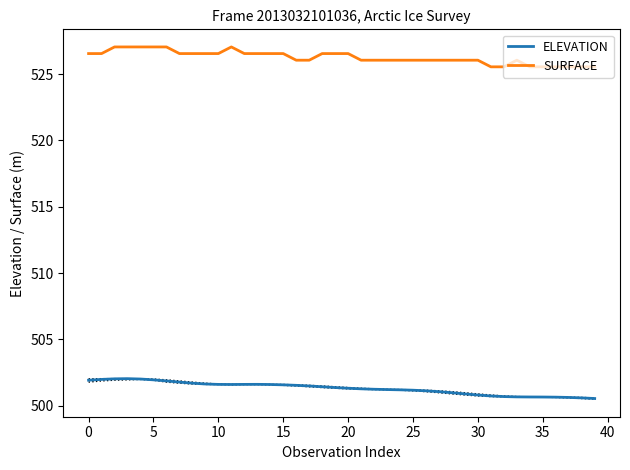

Is the value of ELEVATION at 10 greater than the value of SURFACE at 35?

No